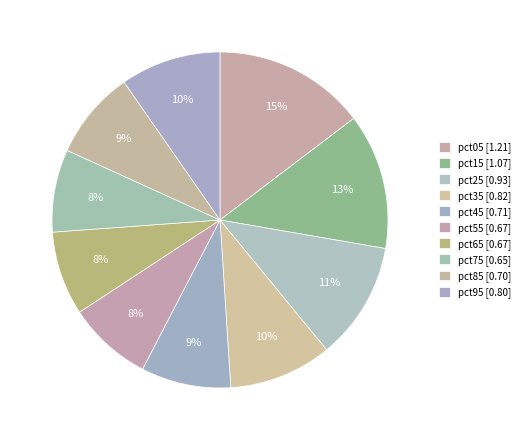

What percentage is NOT represented by pct15?

86.9%